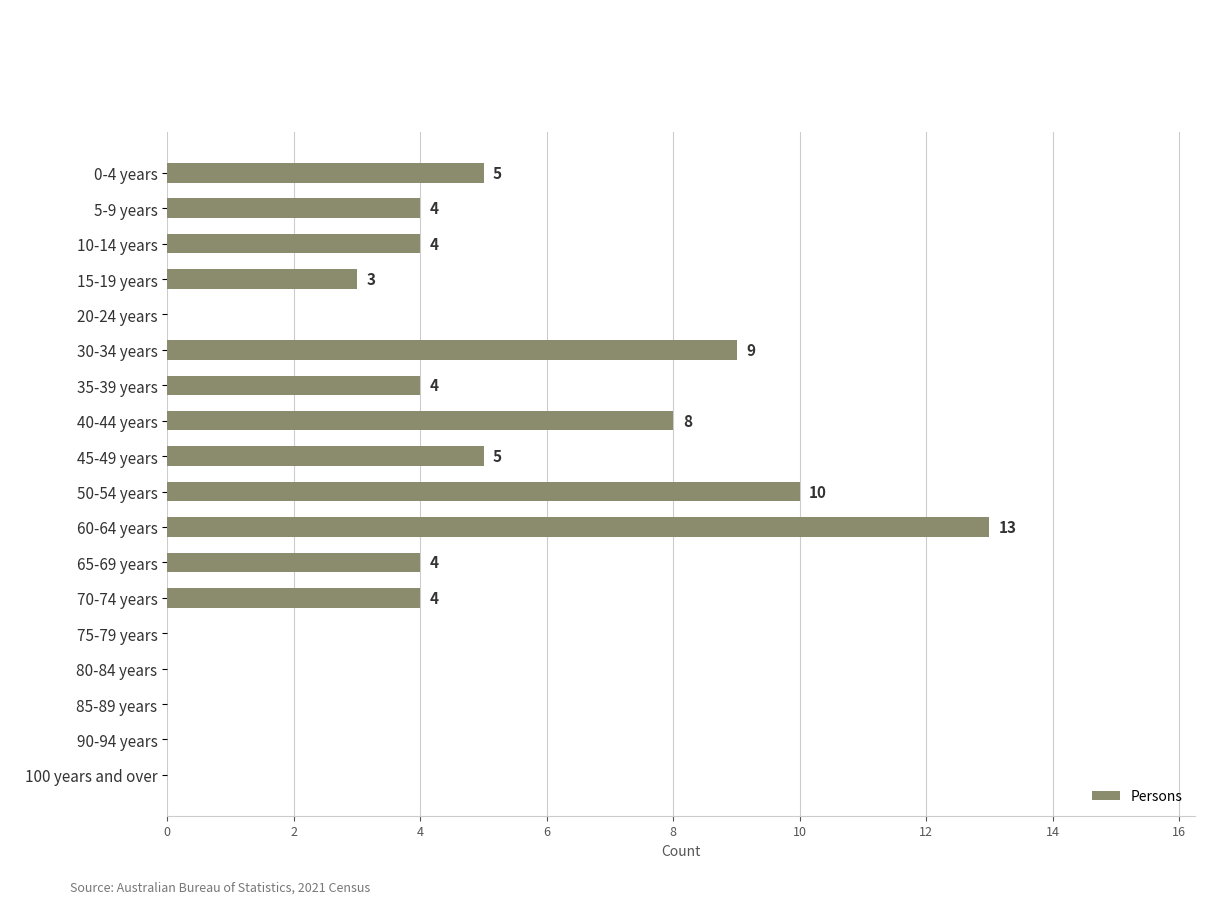

The value at 15-19 years is 3. True or false?

True